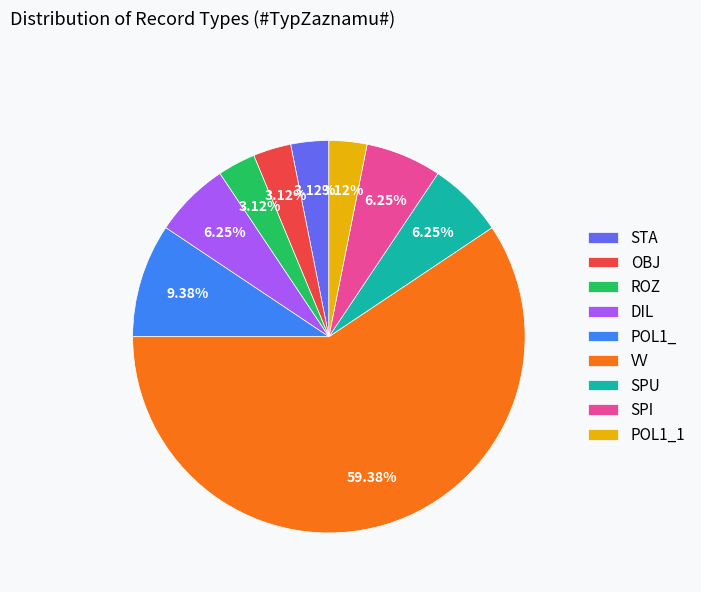

To the nearest percent, what is the difference between the DIL and VV slice percentages?

53%